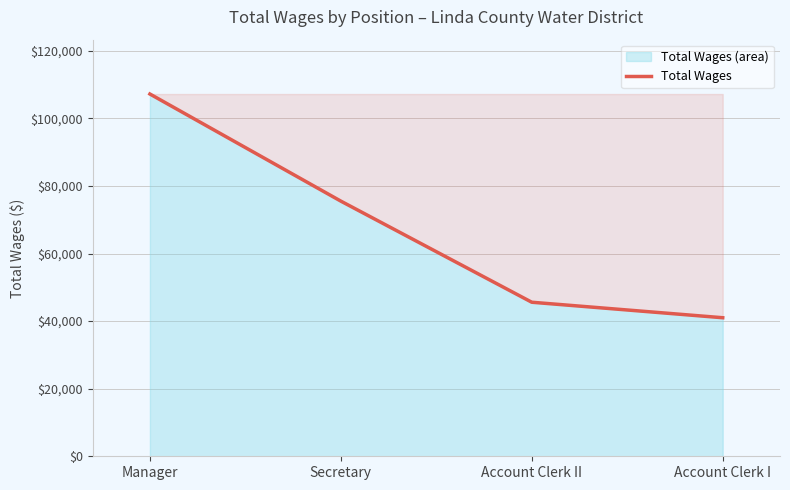

Rank the categories by value from lowest to highest.

Account Clerk I, Account Clerk II, Secretary, Manager